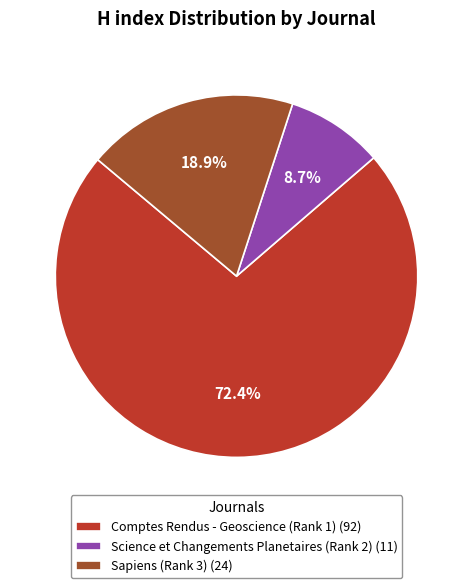

True or false: Comptes Rendus - Geoscience (Rank 1) accounts for 72% of the total.

True